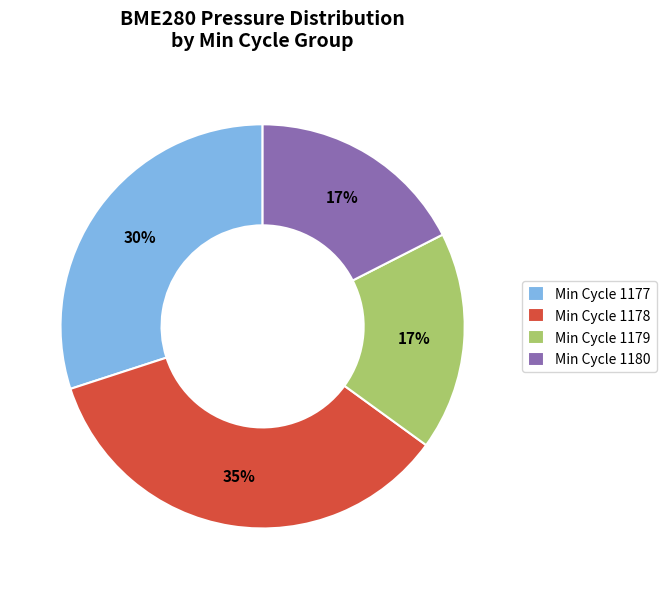

Between Min Cycle 1180 and Min Cycle 1177, which is larger?

Min Cycle 1177